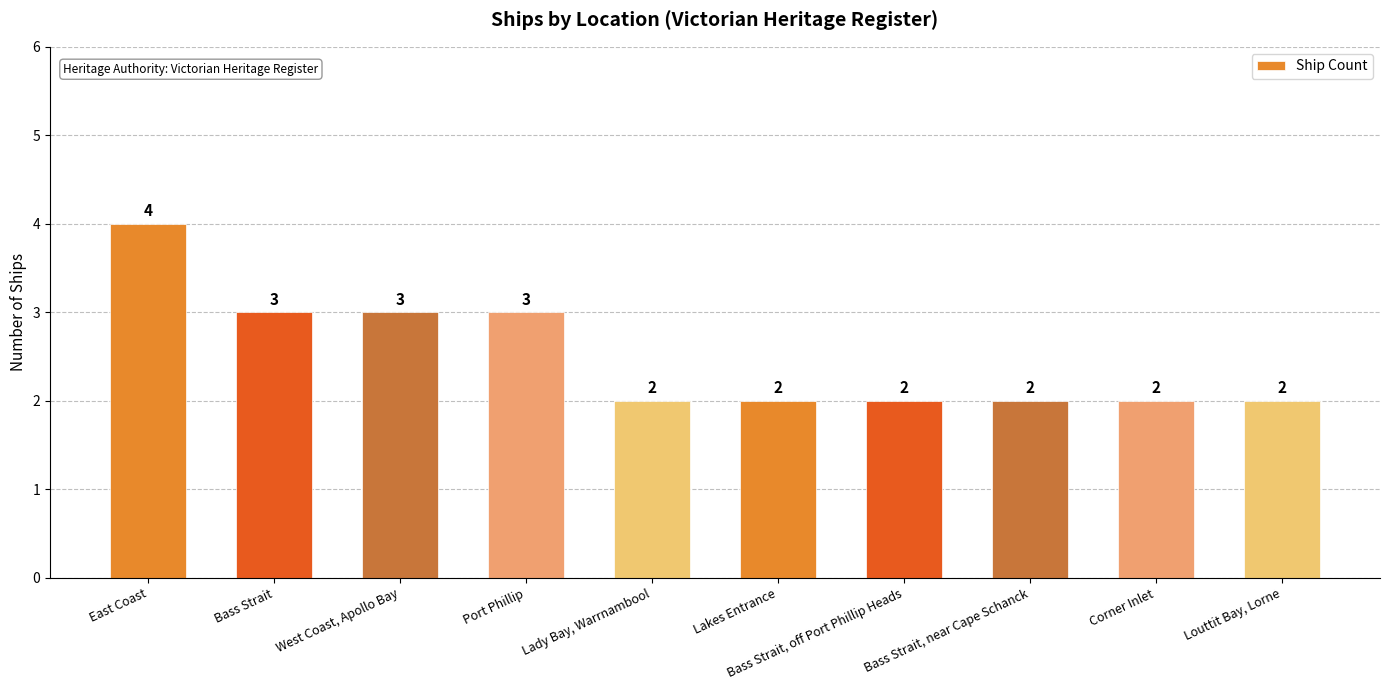

How many values are between 2 and 3?

9